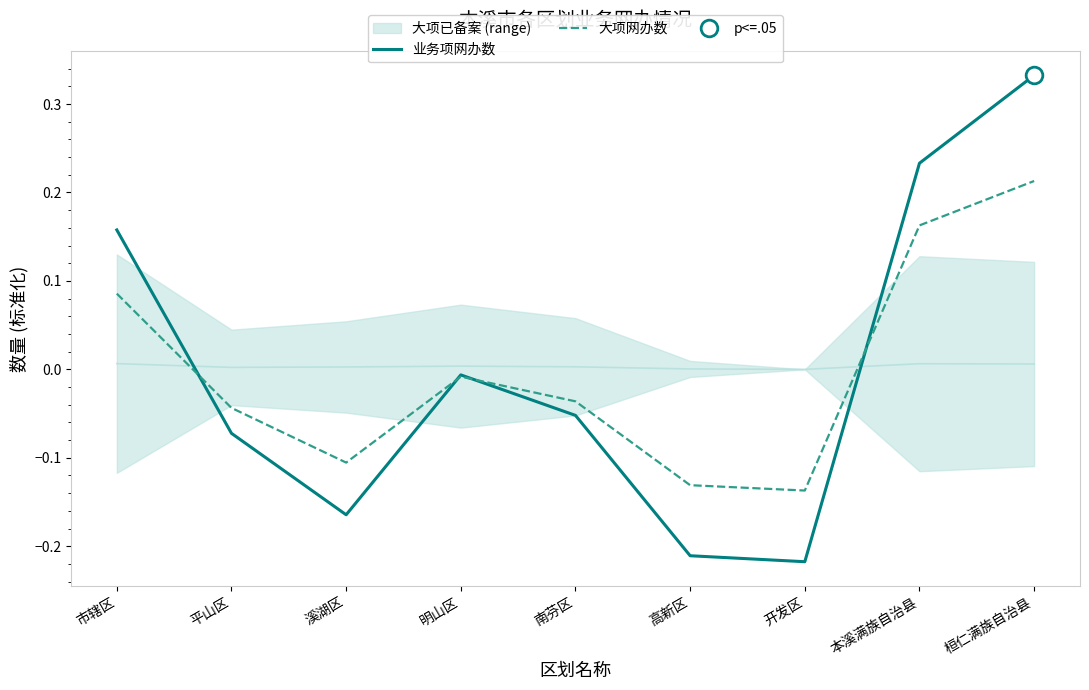

What is the spread (max minus min) of values at 本溪满族自治县?

0.1